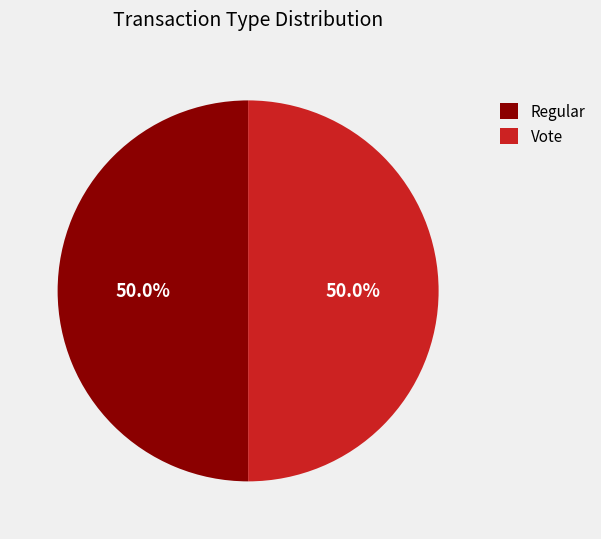

What portion of the pie excludes Vote?

50.0%